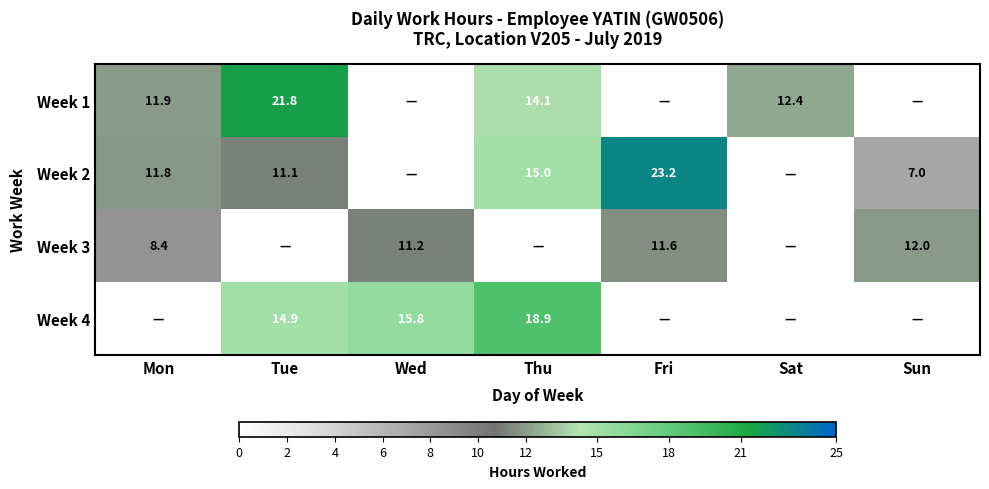

Is it true that Week 3 equals 11.2 at Wed?

True